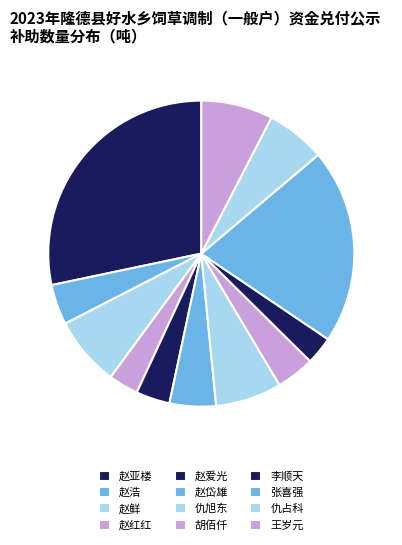

Is it true that 赵岱雄 is 5% of the pie?

True